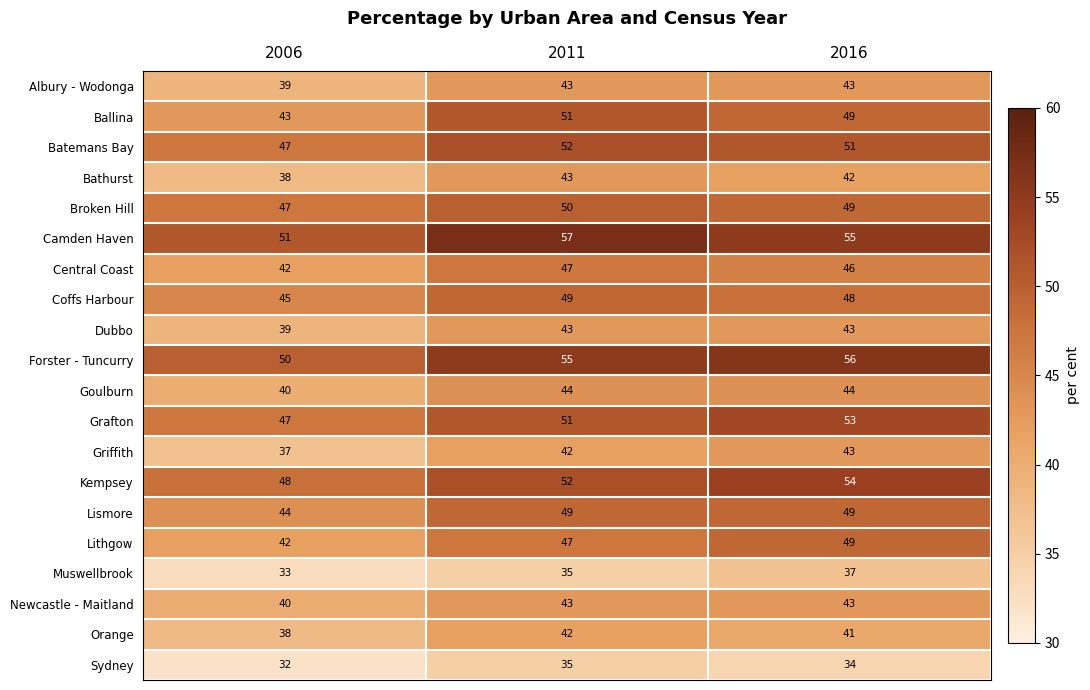

At which category does the chart reach its peak across all series?

2011